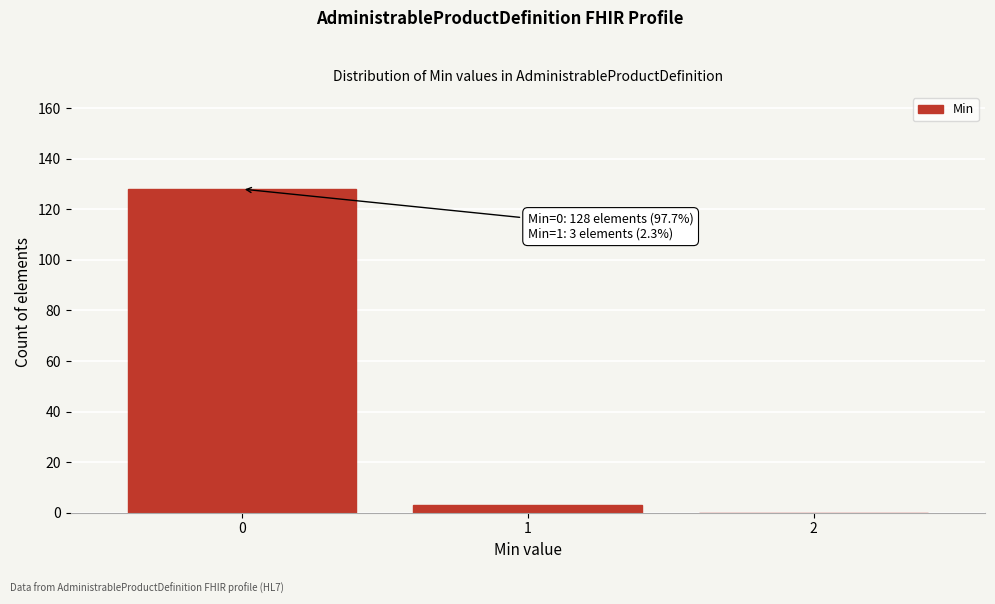

Reading left to right, what are all the values shown in this chart?

0=128	1=3	2=0